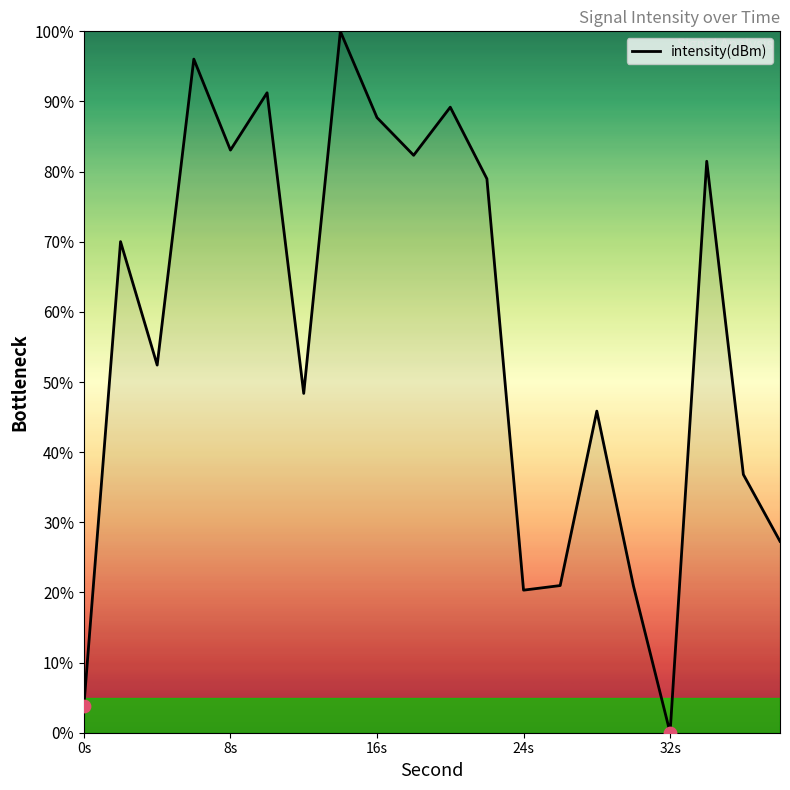

What is the difference between the maximum and minimum values?

100.0